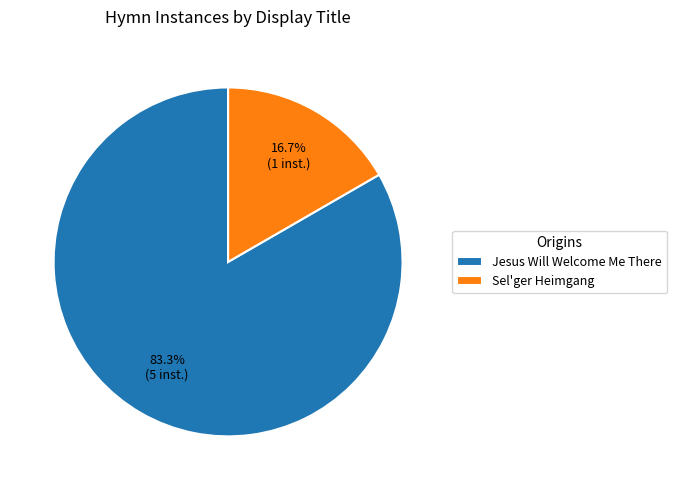

Is it true that Sel'ger Heimgang is 25% of the pie?

False